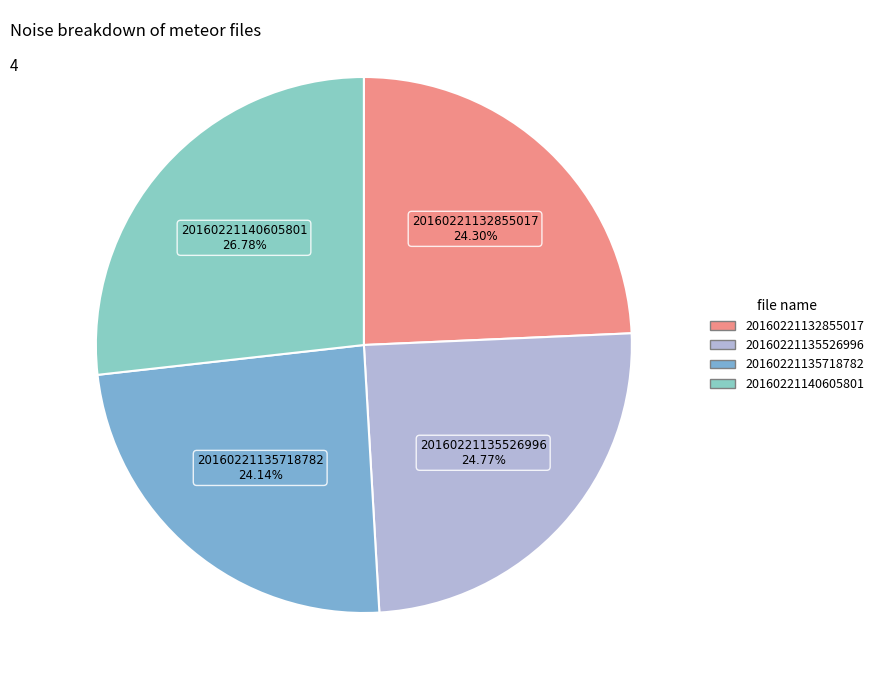

To the nearest percent, what portion does 20160221135526996 represent?

25%